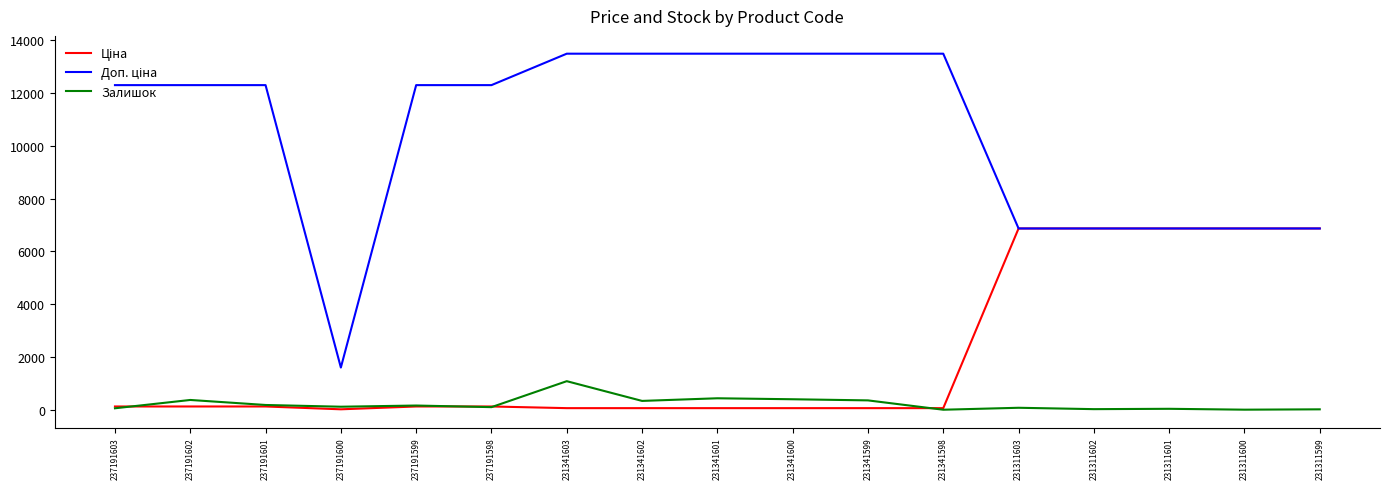

The Залишок series shows 35.0 at 231311601. True or false?

True